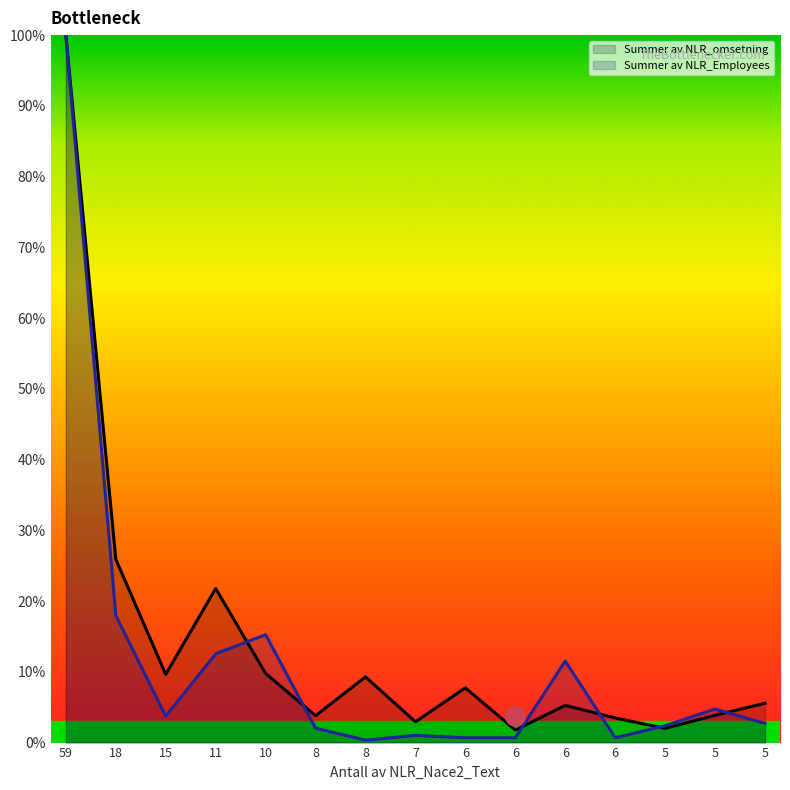

What is the maximum value for Summer av NLR_omsetning?

100.0